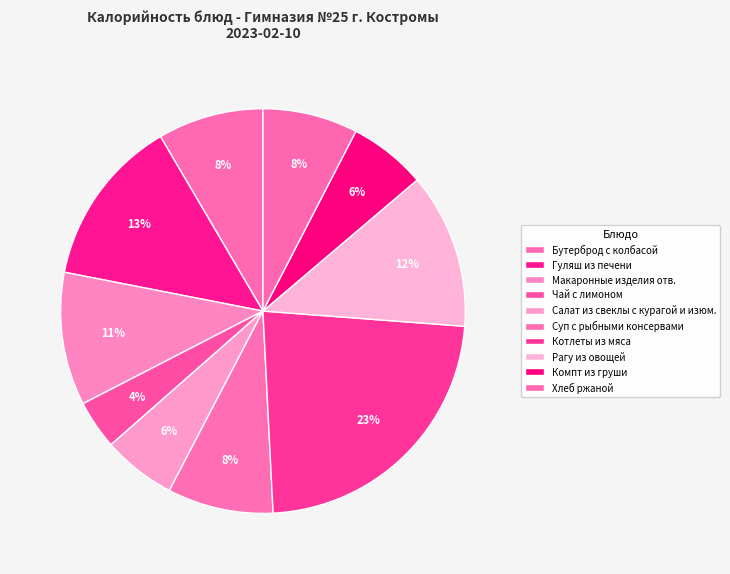

Count the number of slices in the pie.

10